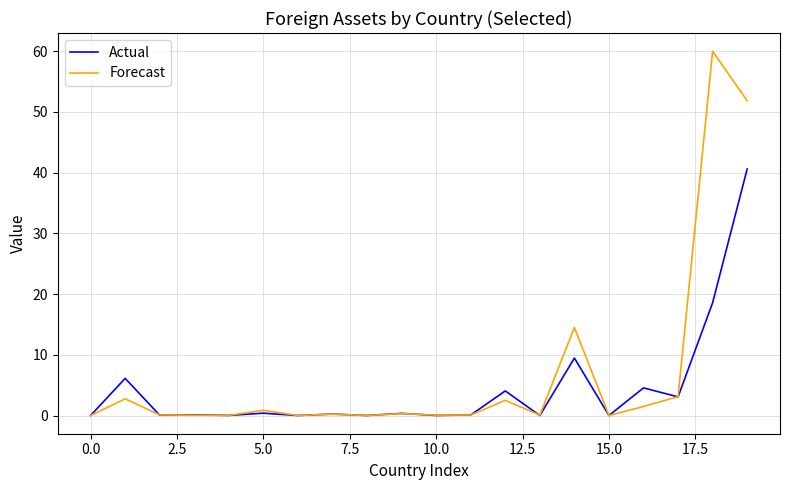

How many lines are shown in the chart?

2